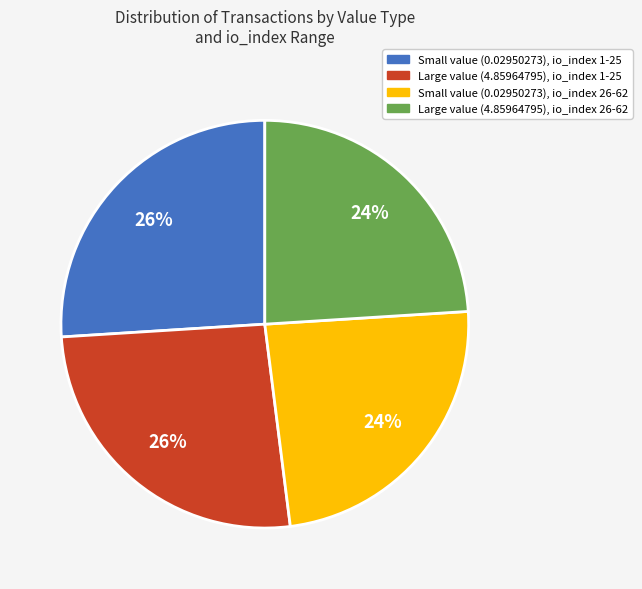

Is there a majority slice in this chart?

No